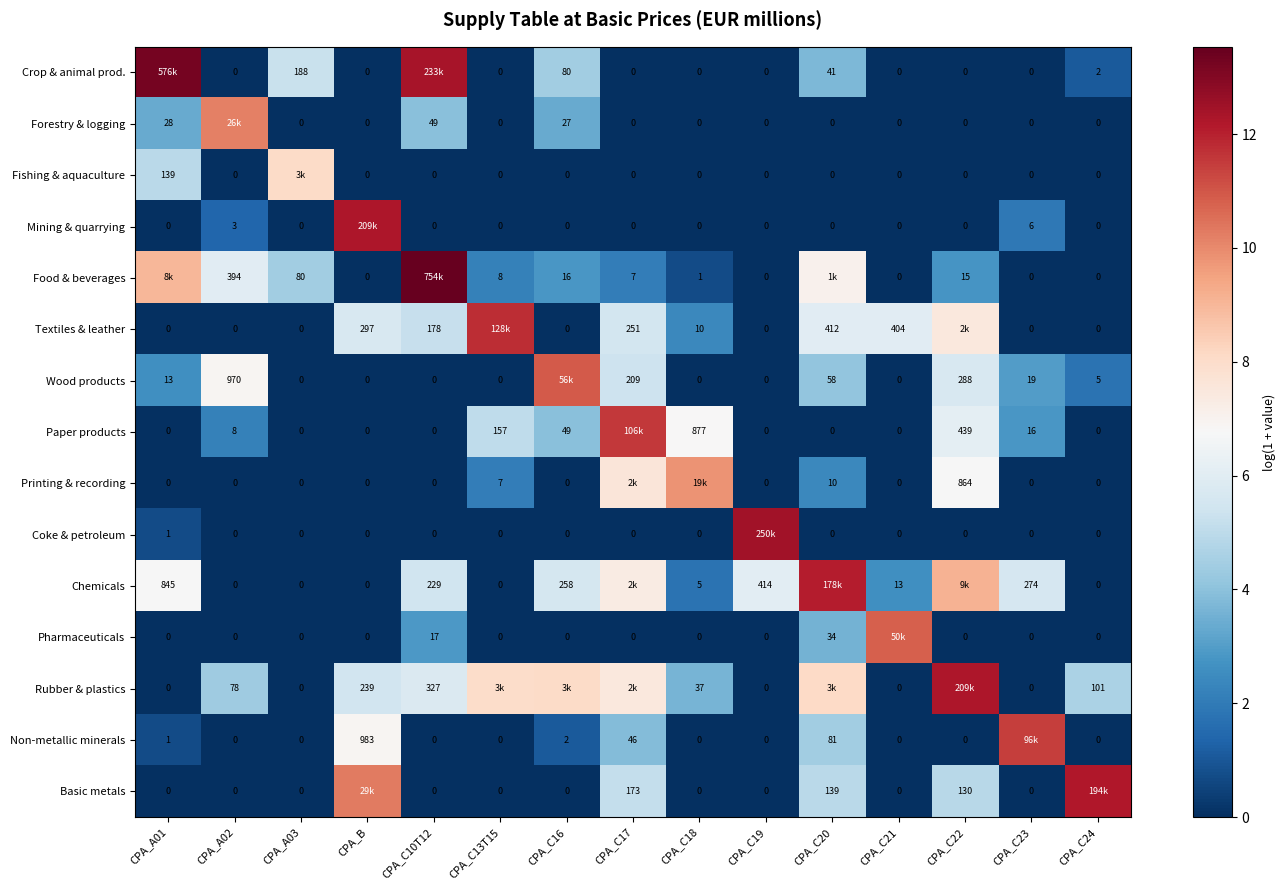

Is the value of Textiles & leather at CPA_C18 greater than the value of Basic metals at CPA_C19?

Yes